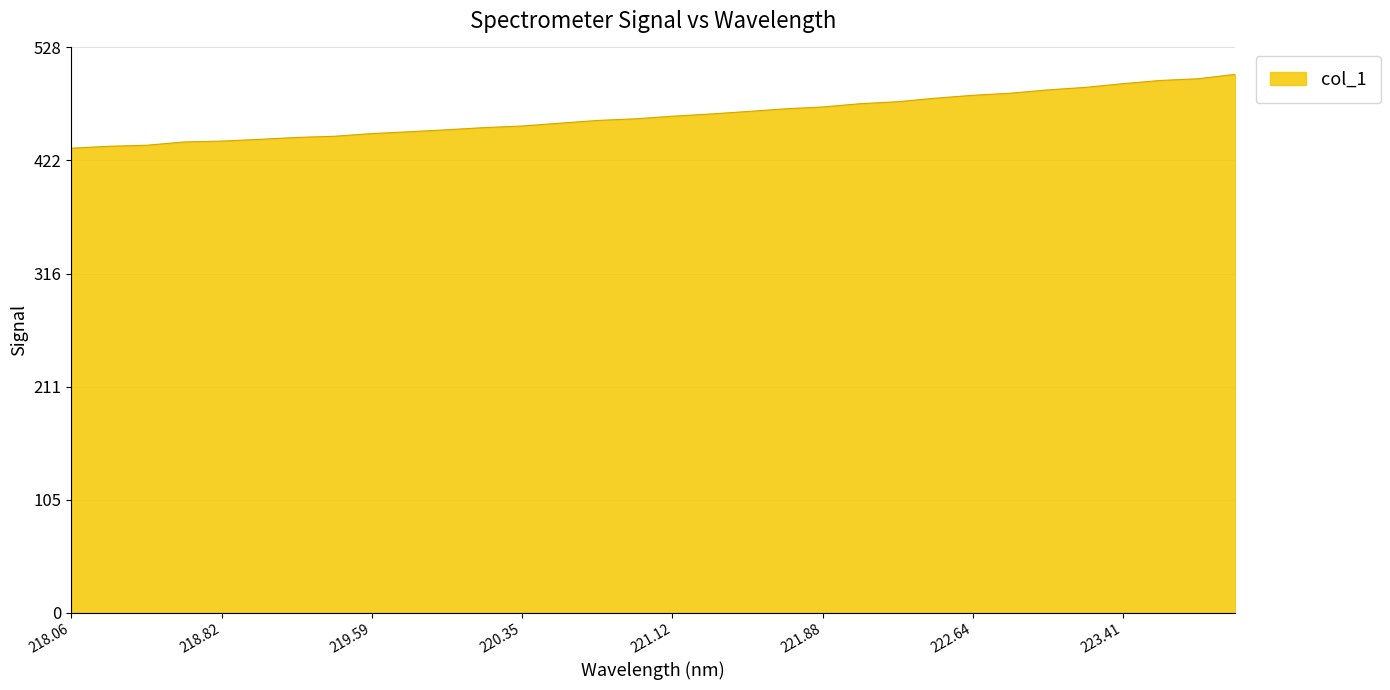

What is the minimum value shown in the chart?

433.9